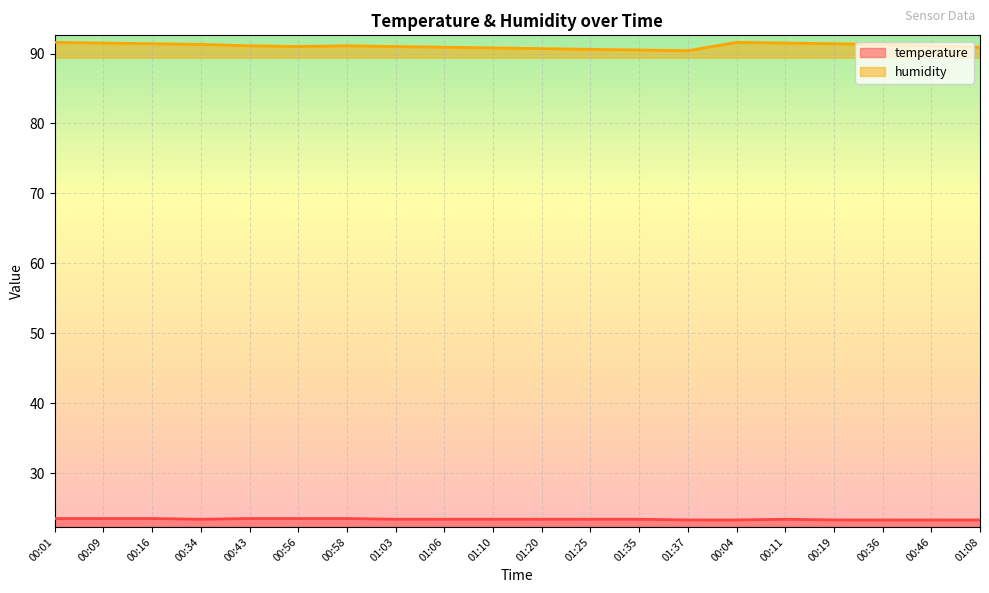

True or false: temperature has a value of 23.4 at 01:20.

True